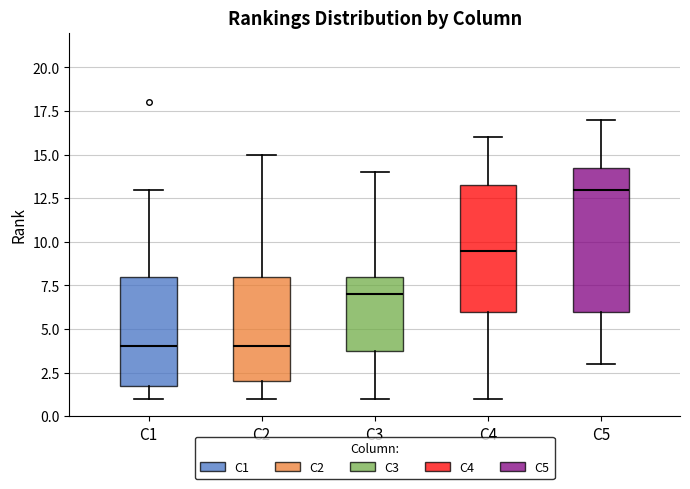

Which box is the tallest, from its lower edge to its upper edge?

C5